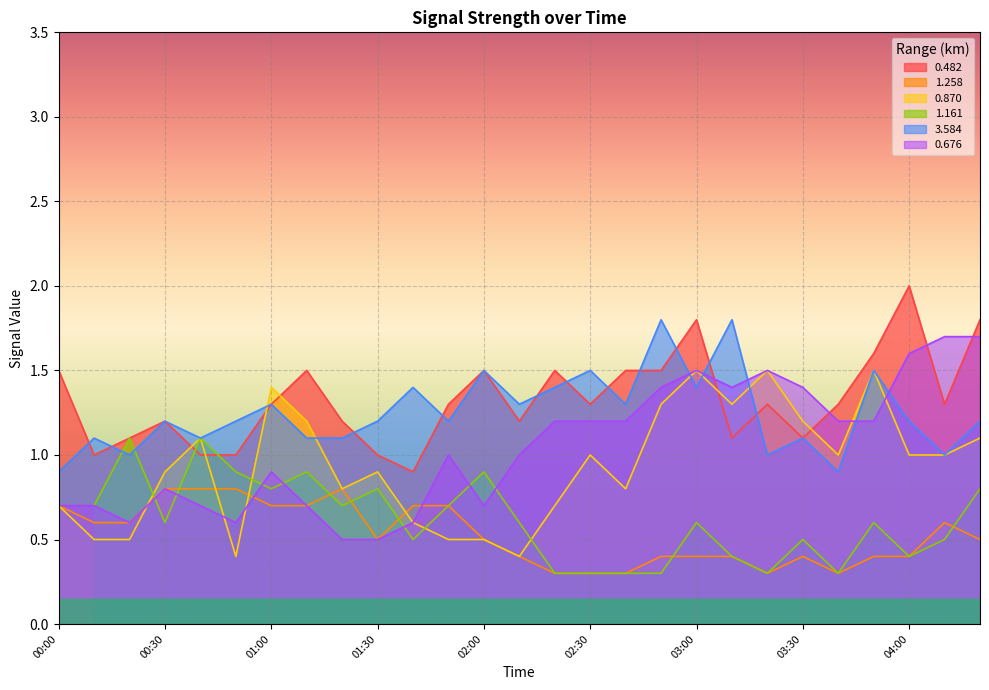

At which label does 0.482 reach its peak?

04:00